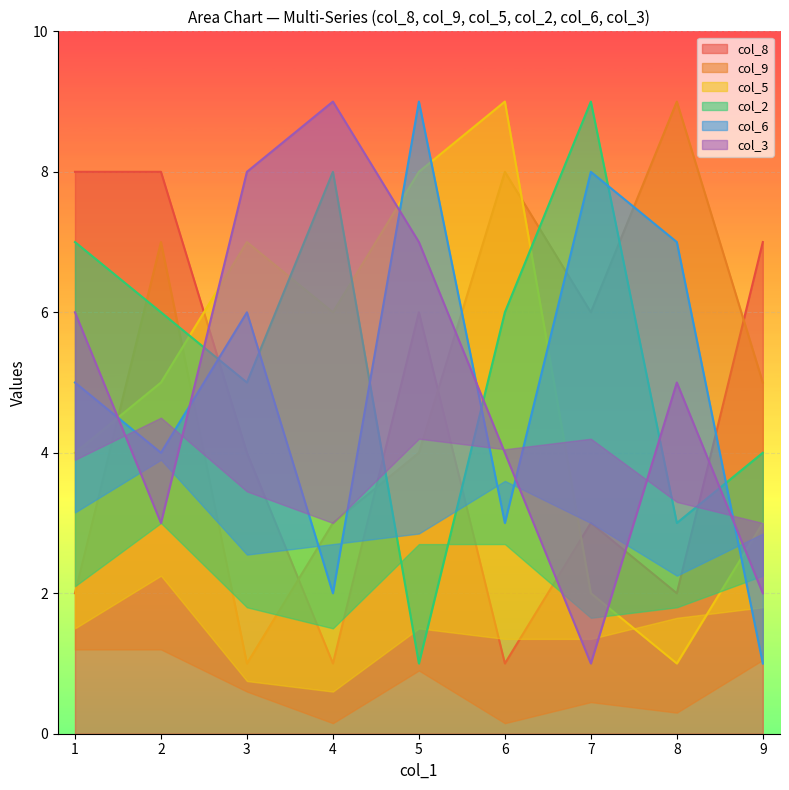

True or false: col_8 has a value of 4 at 3.

True